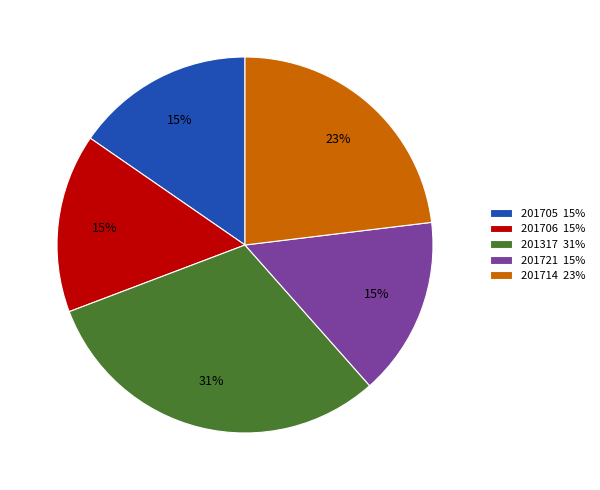

Do 201706 15% and 201705 15% together represent more than half of the pie?

No